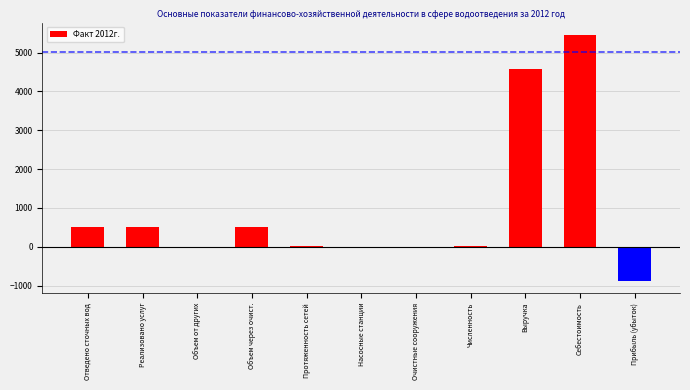

At which category does the chart reach its peak across all series?

Себестоимость